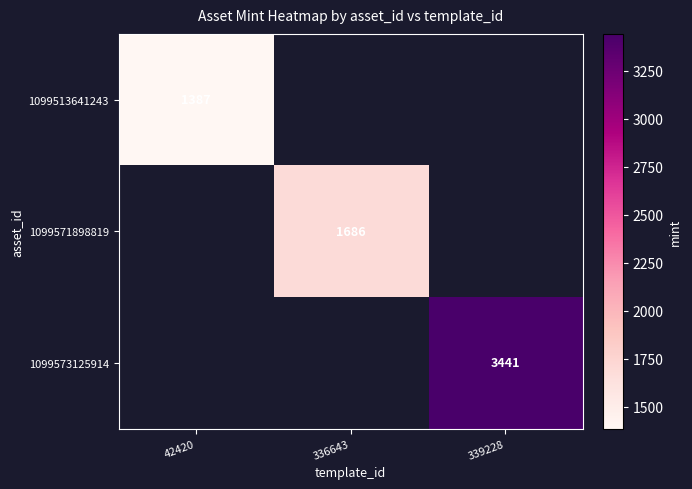

At how many categories does at least one series exceed 1994?

1